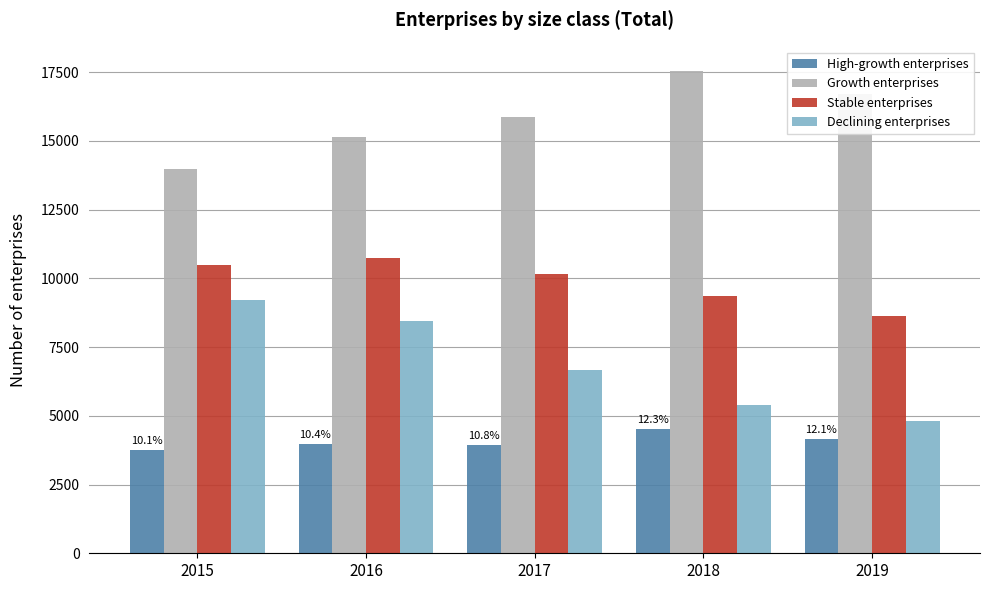

What are all the series names shown in the legend?

High-growth enterprises, Growth enterprises, Stable enterprises, Declining enterprises